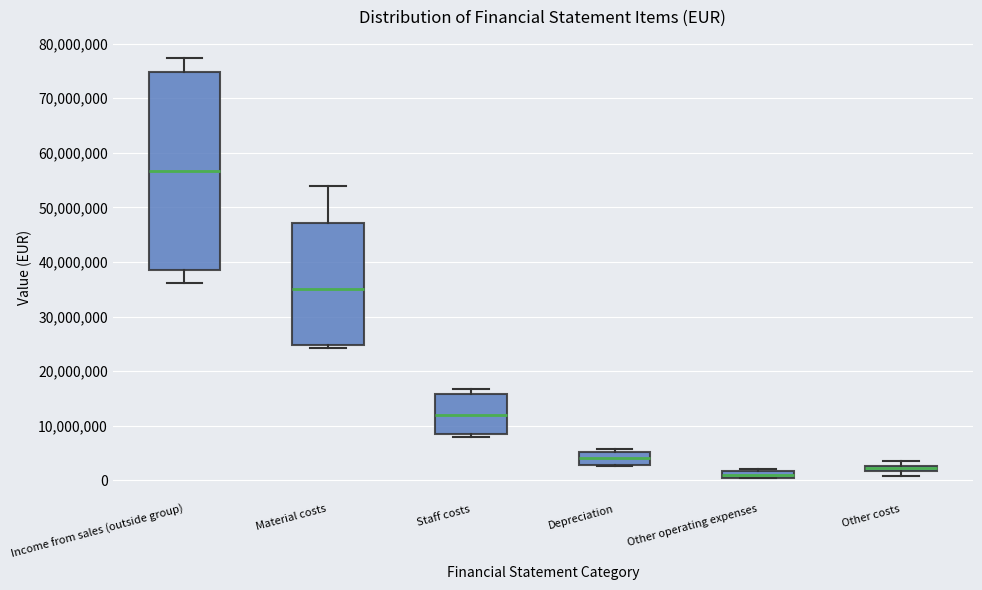

Where does the median line of the box for Depreciation sit on the y-axis? The values are not printed on the chart, so give them approximately, as read against the axis.

4000000